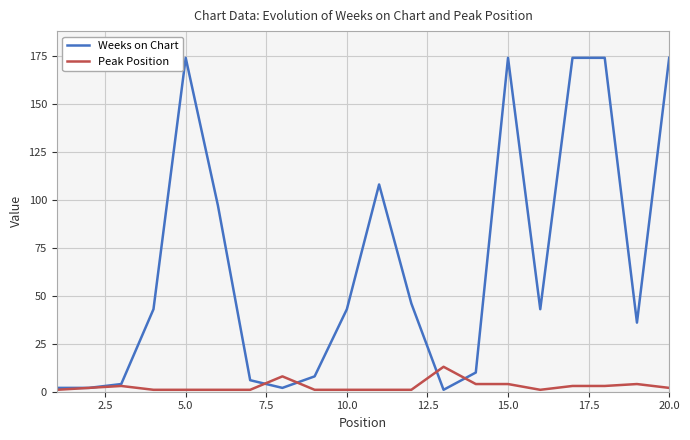

List the series in order of their peak value, highest first.

Weeks on Chart, Peak Position